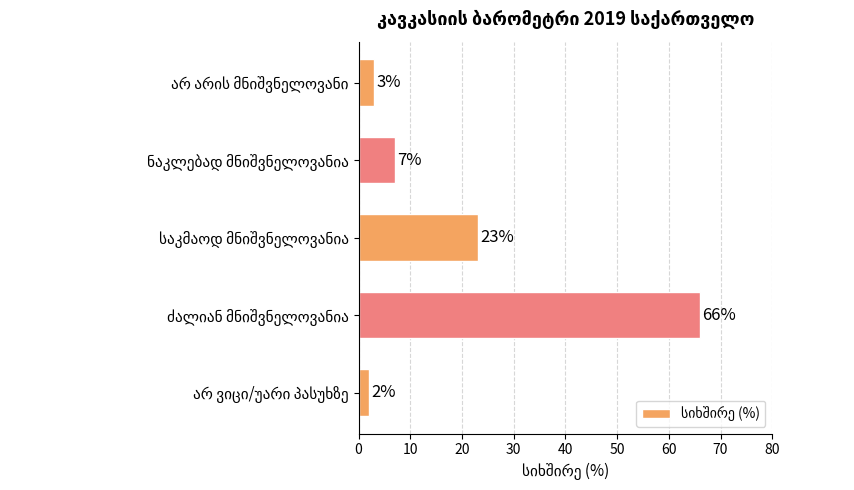

What is the difference between the maximum and minimum values?

64